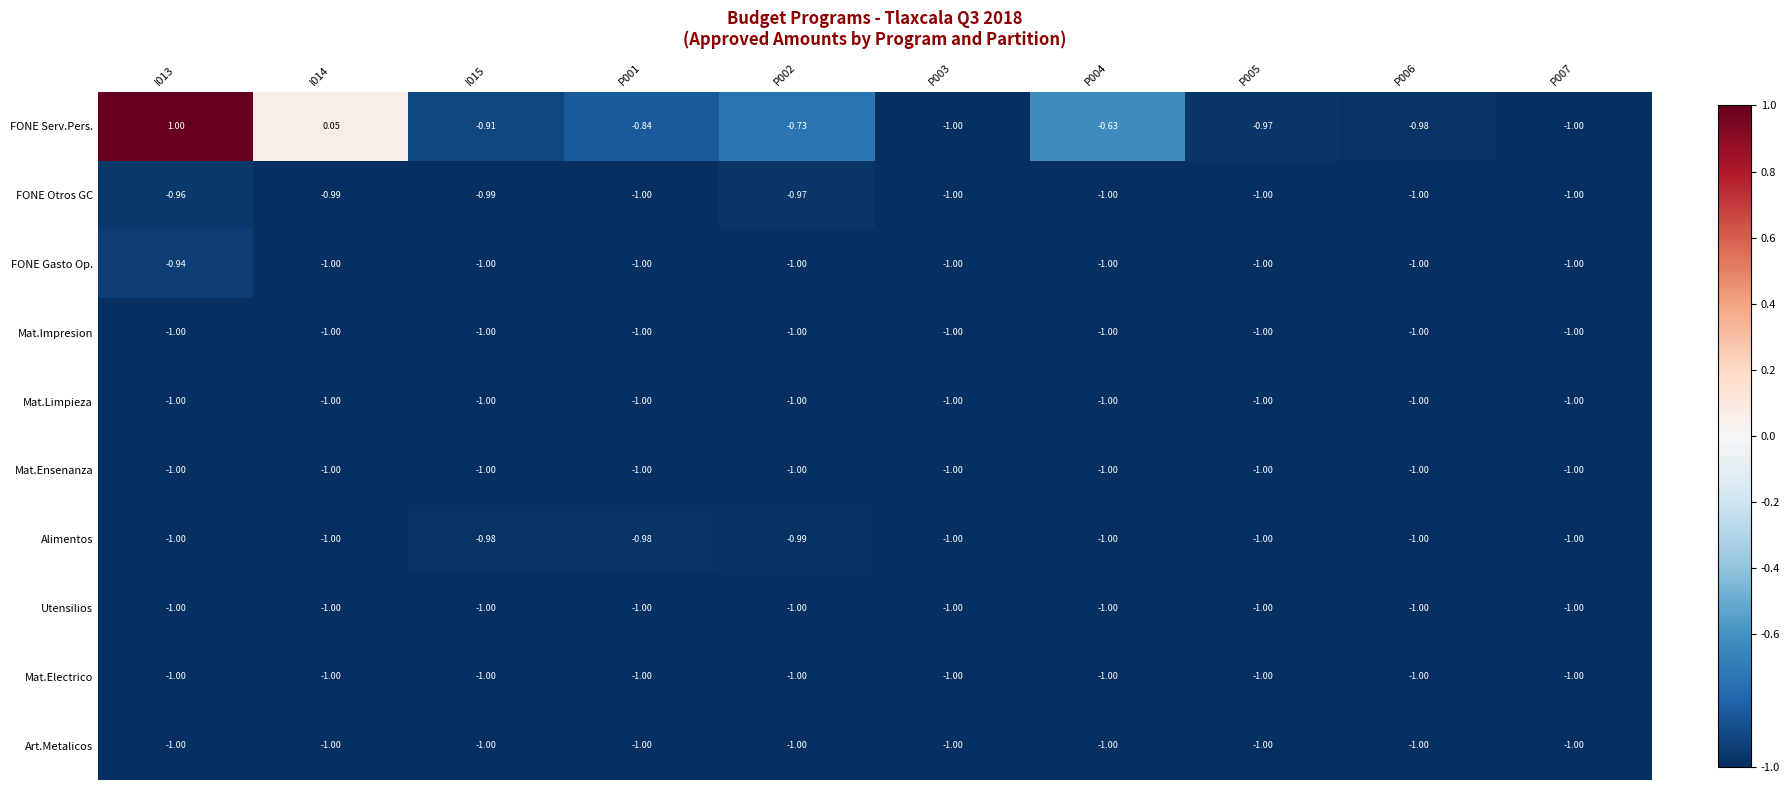

Between P004 and P007, which series saw the biggest shift?

FONE Serv.Pers.